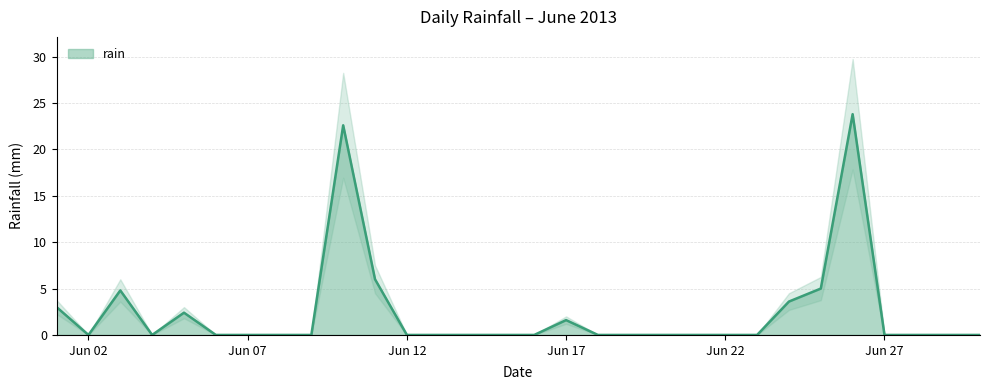

List the labels in order of value, largest first.

2013-06-26, 2013-06-10, 2013-06-11, 2013-06-25, 2013-06-03, 2013-06-24, 2013-06-01, 2013-06-05, 2013-06-17, 2013-06-02, 2013-06-04, 2013-06-06, 2013-06-07, 2013-06-08, 2013-06-09, 2013-06-12, 2013-06-13, 2013-06-14, 2013-06-15, 2013-06-16, 2013-06-18, 2013-06-19, 2013-06-20, 2013-06-21, 2013-06-22, 2013-06-23, 2013-06-27, 2013-06-28, 2013-06-29, 2013-06-30